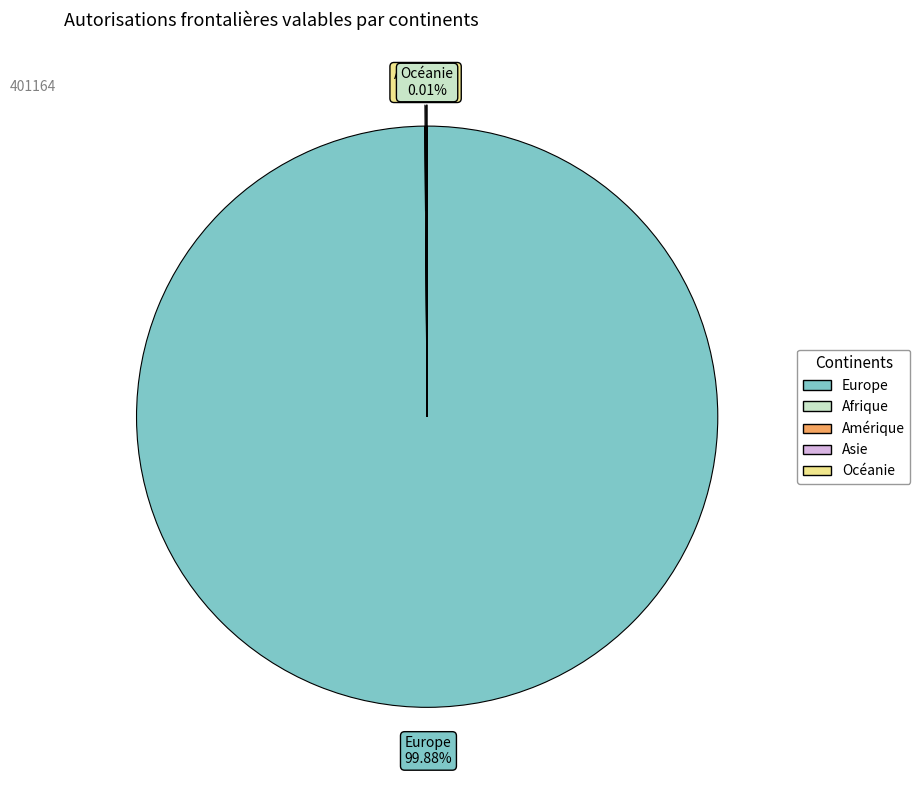

Which category has the biggest portion of the pie?

Europe